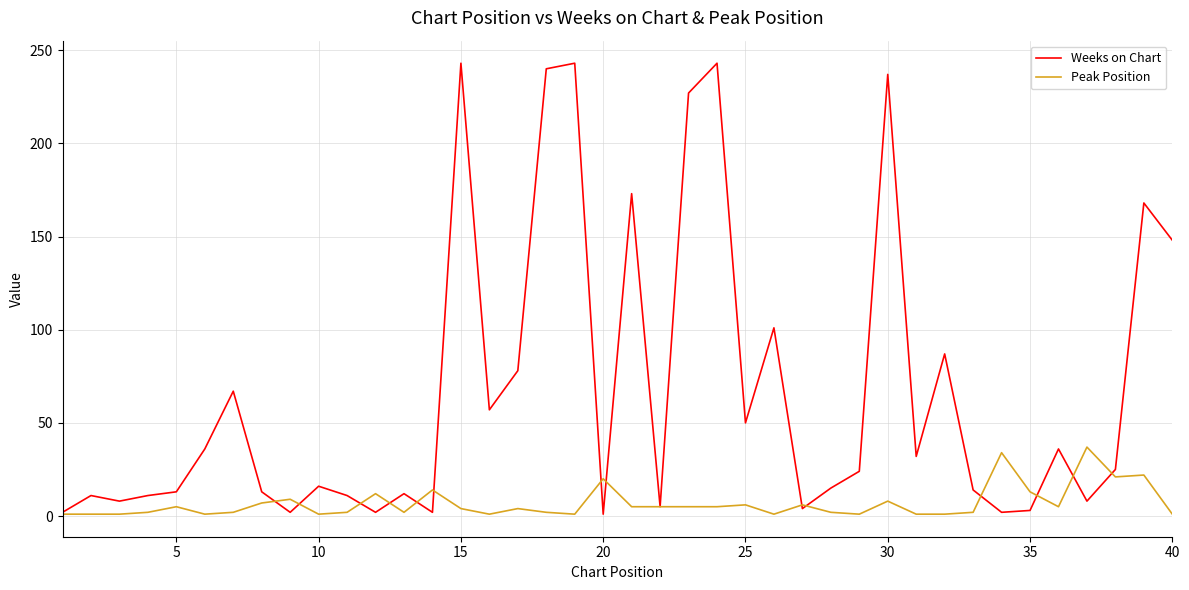

What is the greatest value displayed?

243